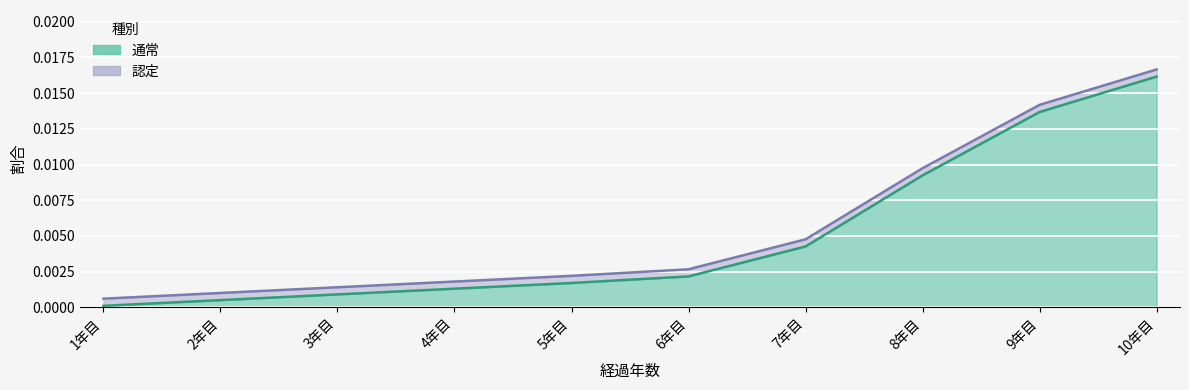

True or false: 通常 has more than 2 points higher than both neighbors.

False